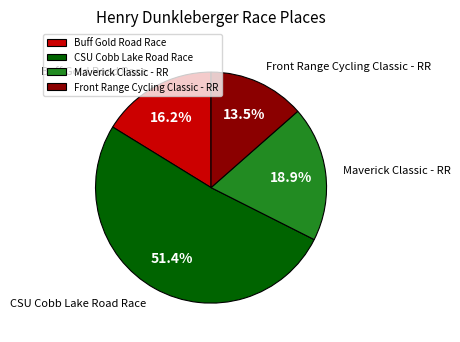

Approximately how many times larger is the value at Buff Gold Road Race compared to CSU Cobb Lake Road Race?

0.3